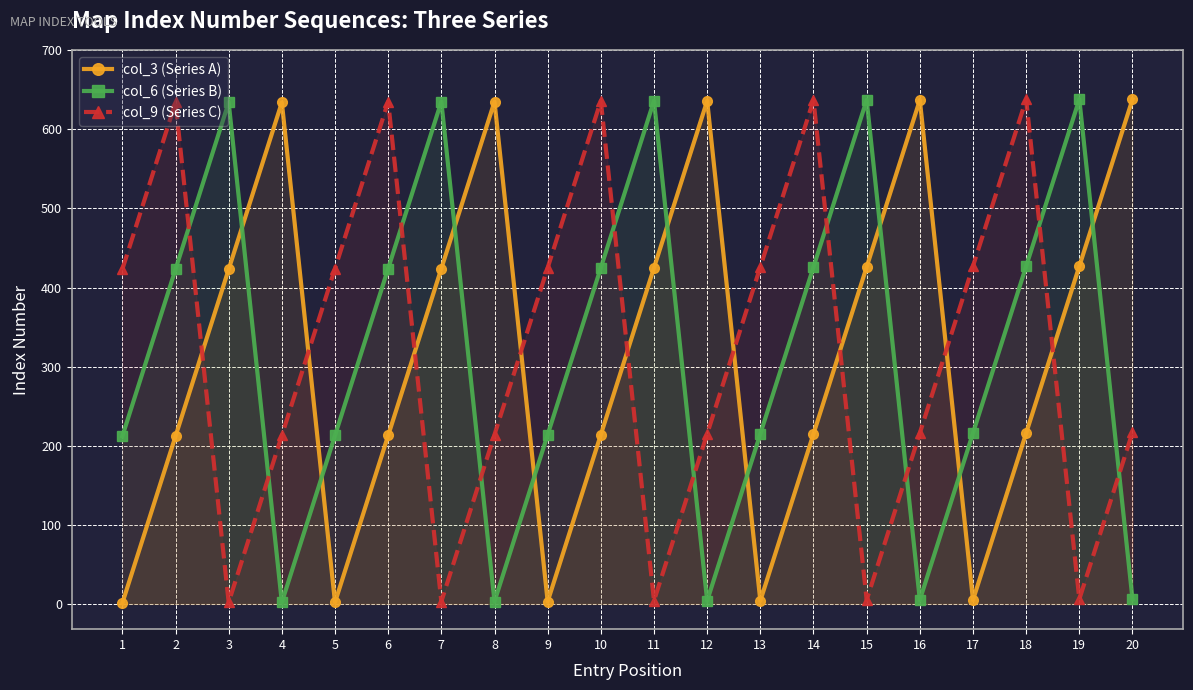

Which series has the largest total across all categories?

col_9 (Series C)